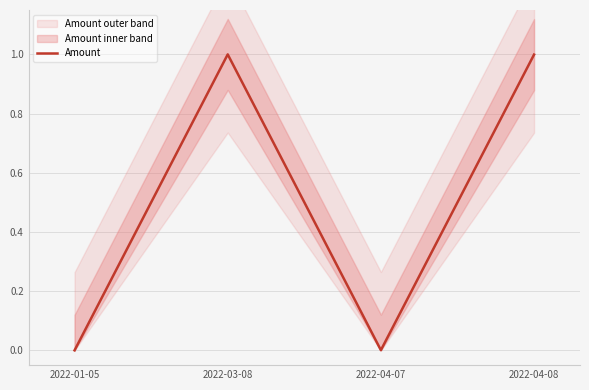

Where is the data nearest to the value 0?

2022-01-05